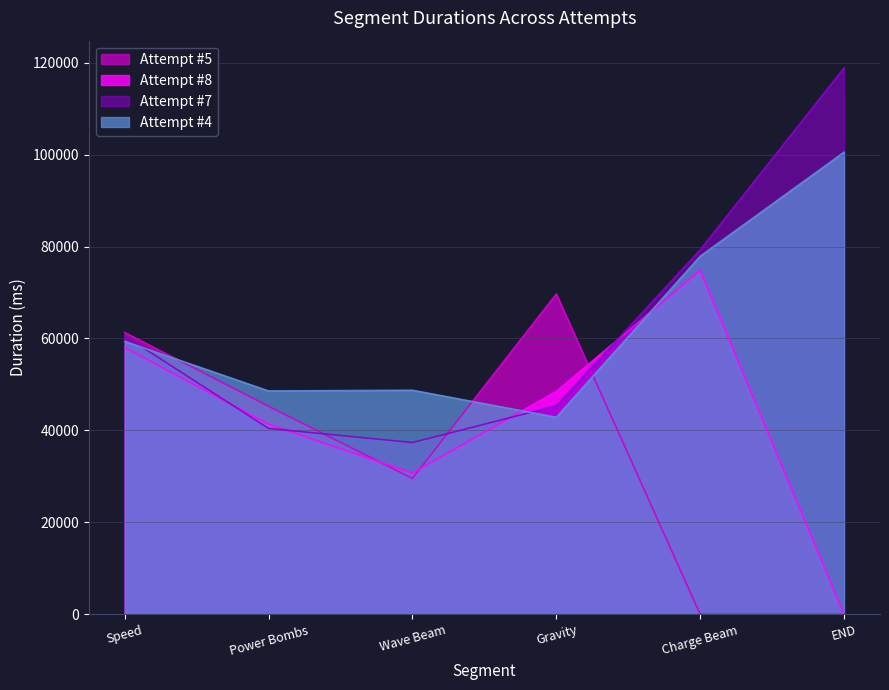

What is the spread (max minus min) of values at END?

118844